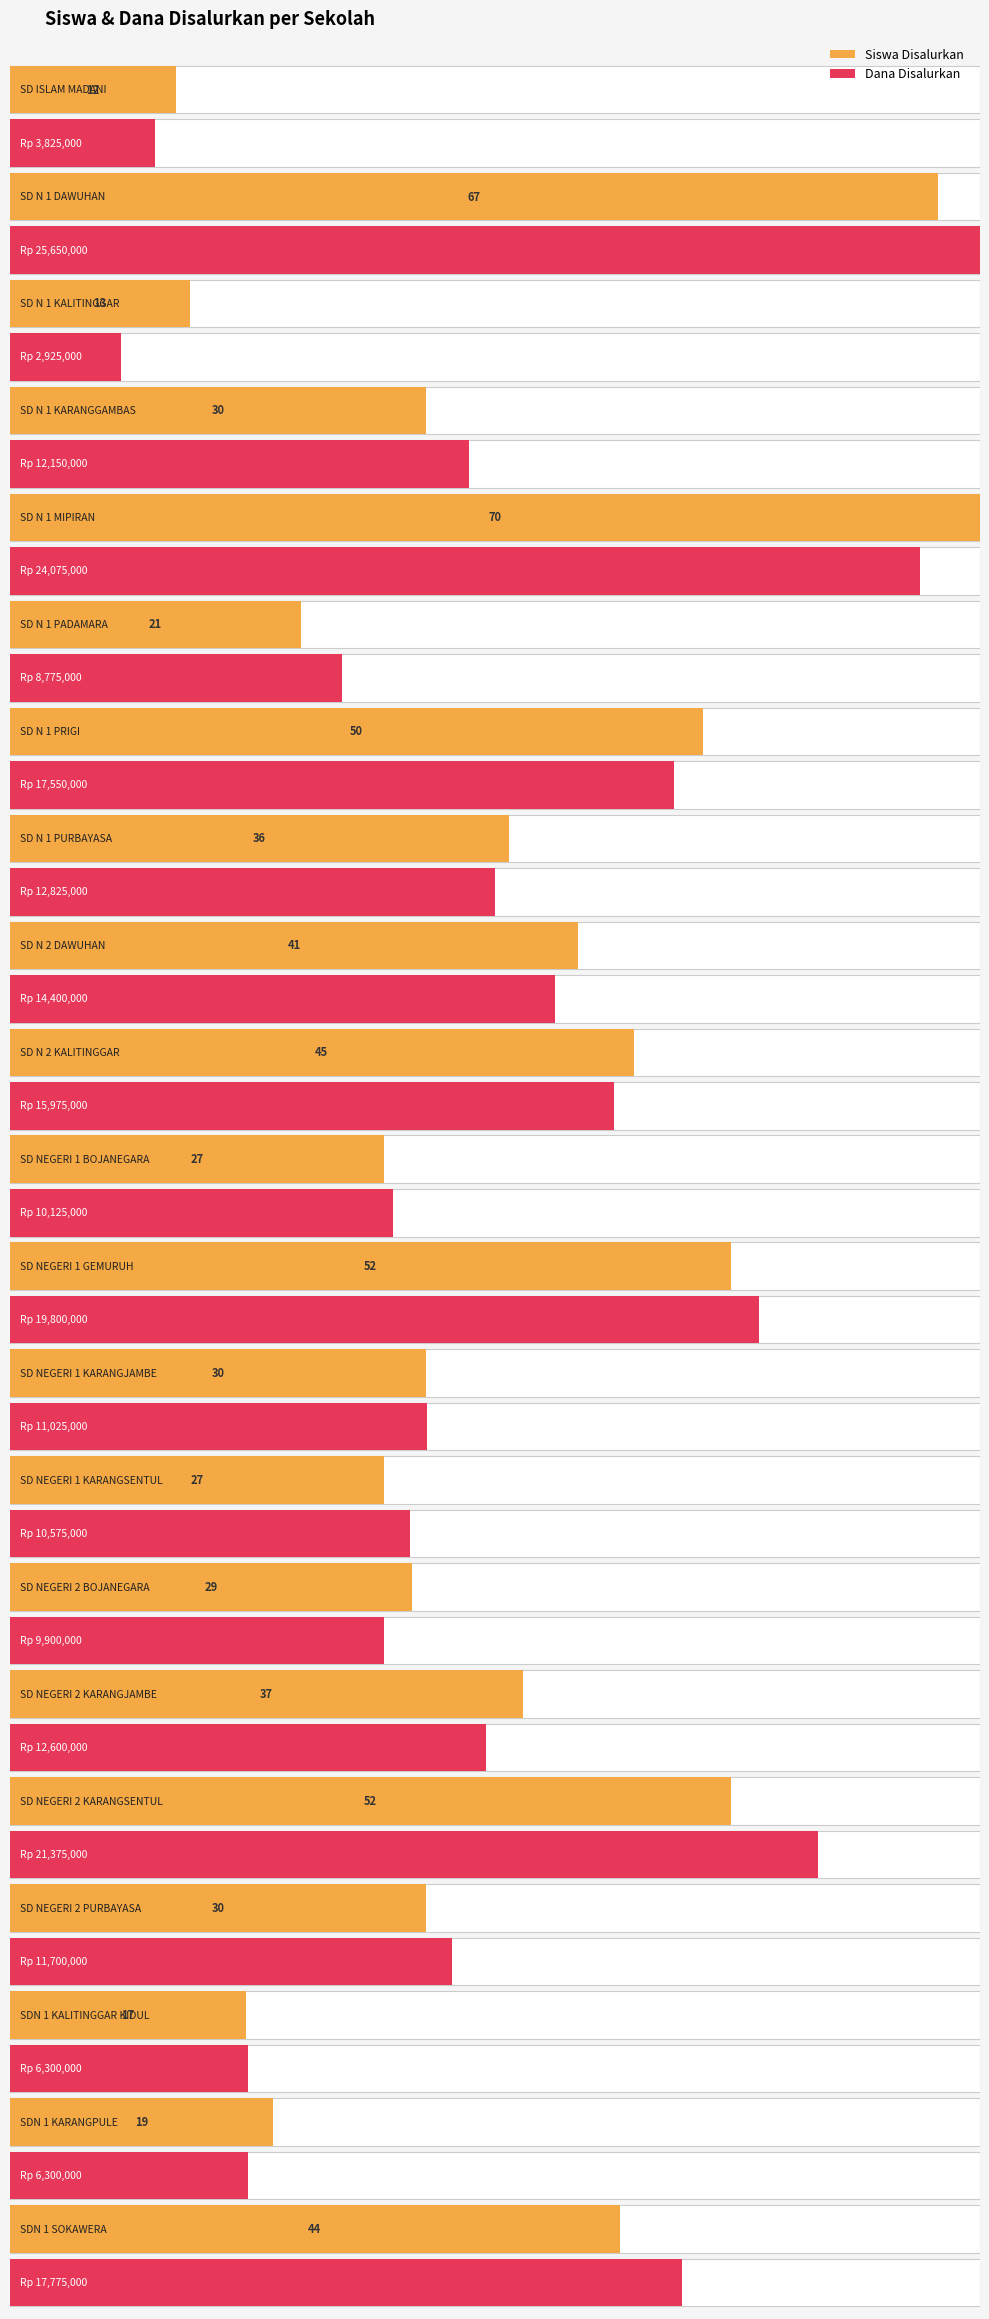

List the series in order of their overall mean, lowest first.

Siswa Disalurkan, Dana Disalurkan